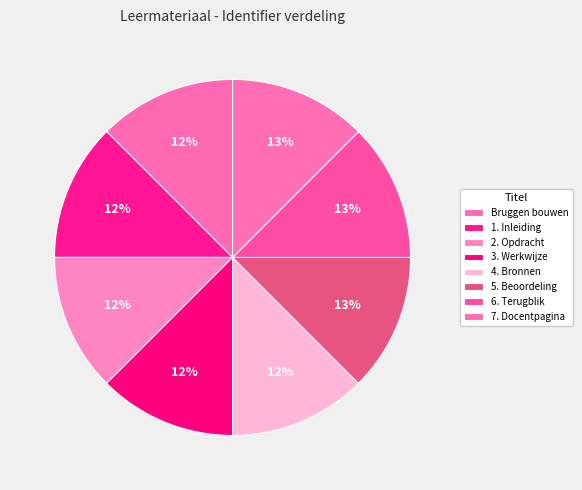

How many slices are in this pie chart?

8